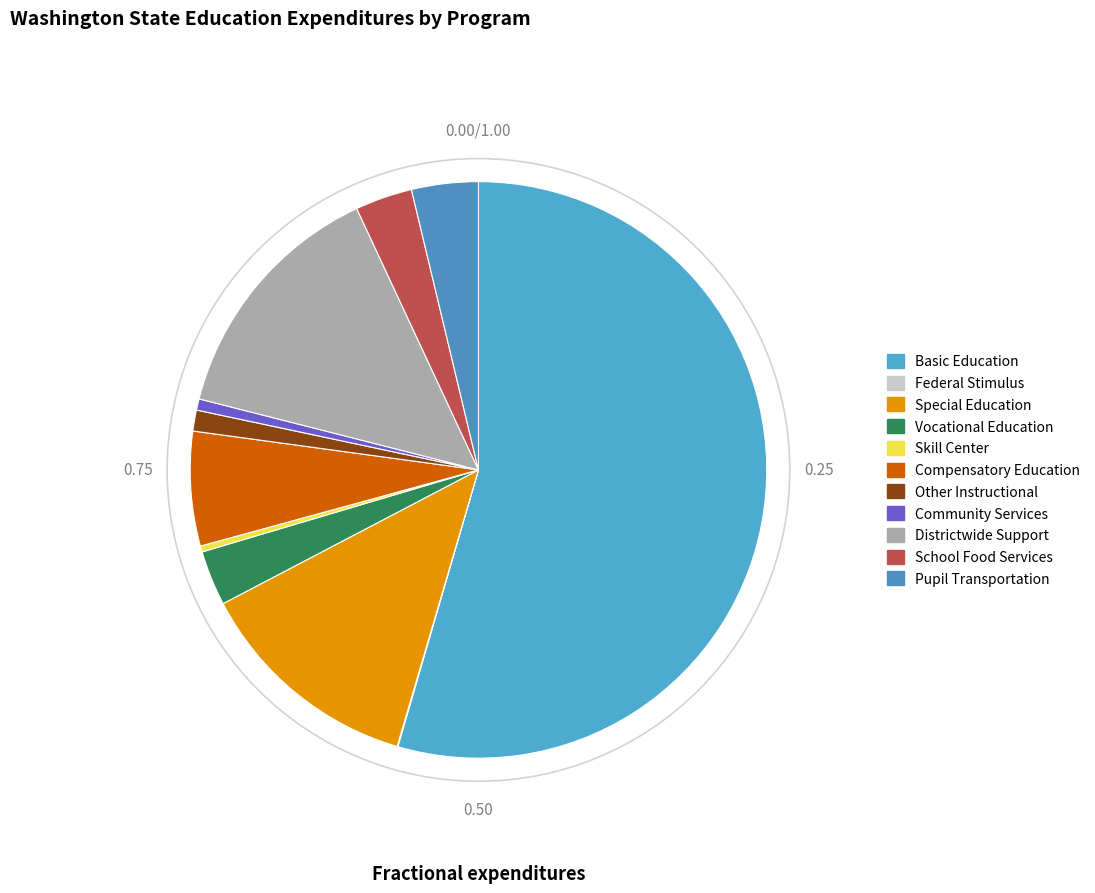

What is the ratio of the value at Skill Center to the value at Federal Stimulus?

7.6